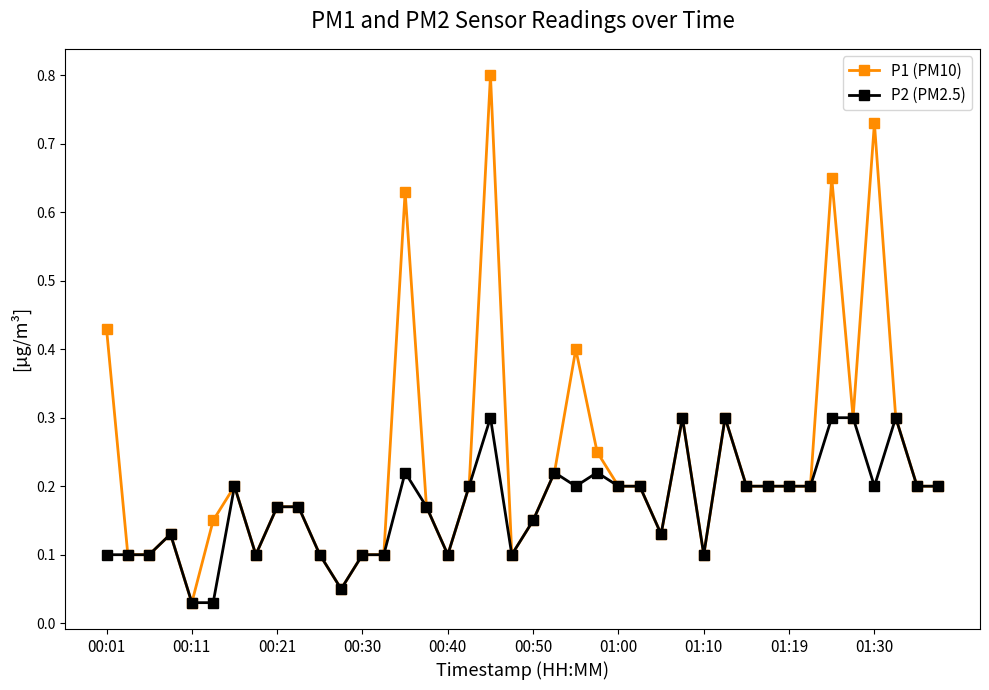

Which series has the widest spread of values?

P1 (PM10)